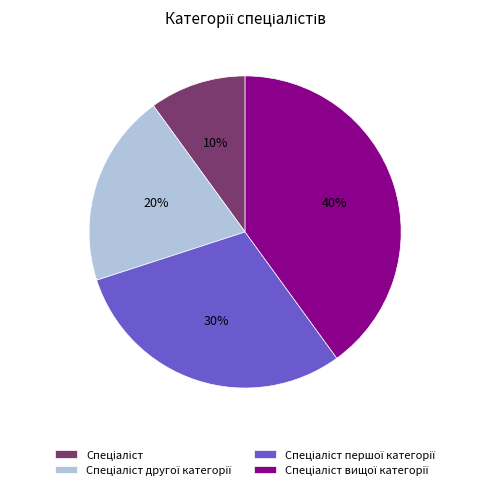

Is there any slice that represents more than half of the pie?

No